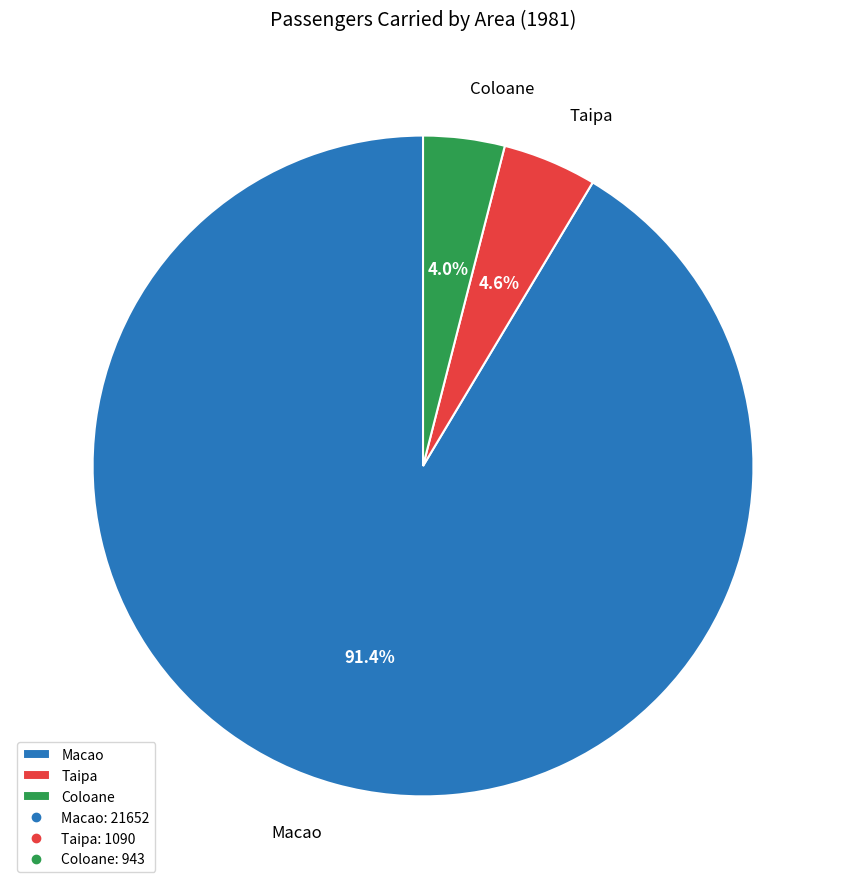

How much of the chart is everything except Coloane?

96.0%